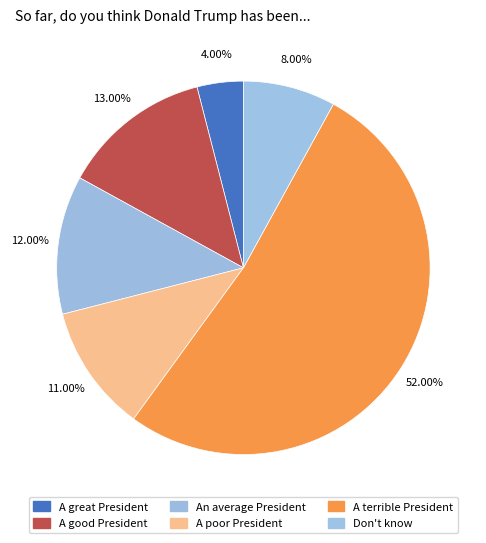

To the nearest percent, what percentage of the pie is A poor President?

11%